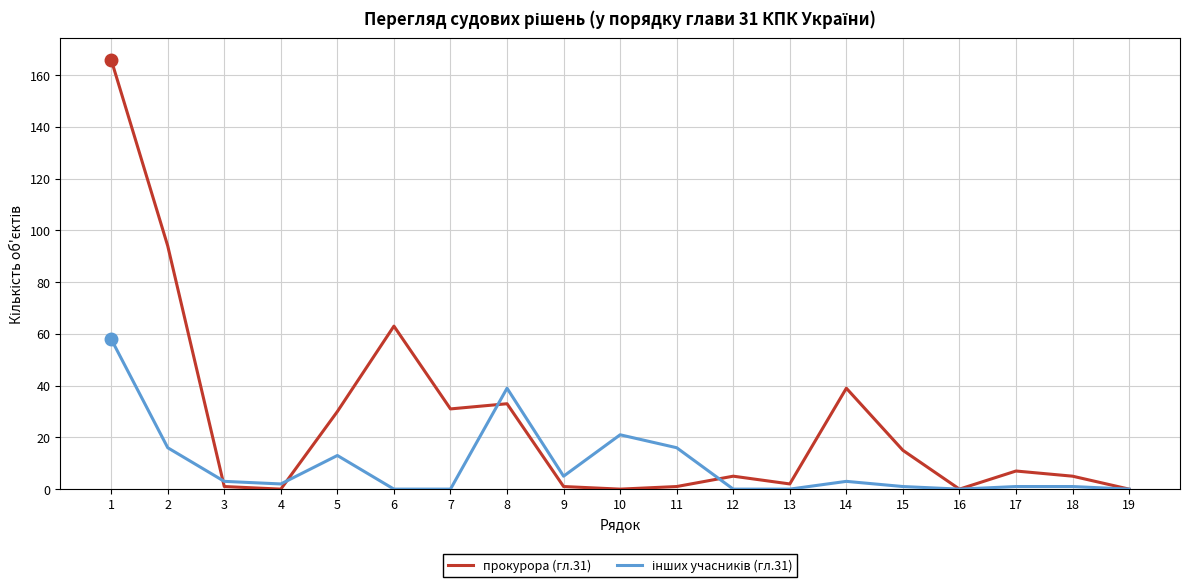

Which series has the largest total across all categories?

прокурора (гл.31)